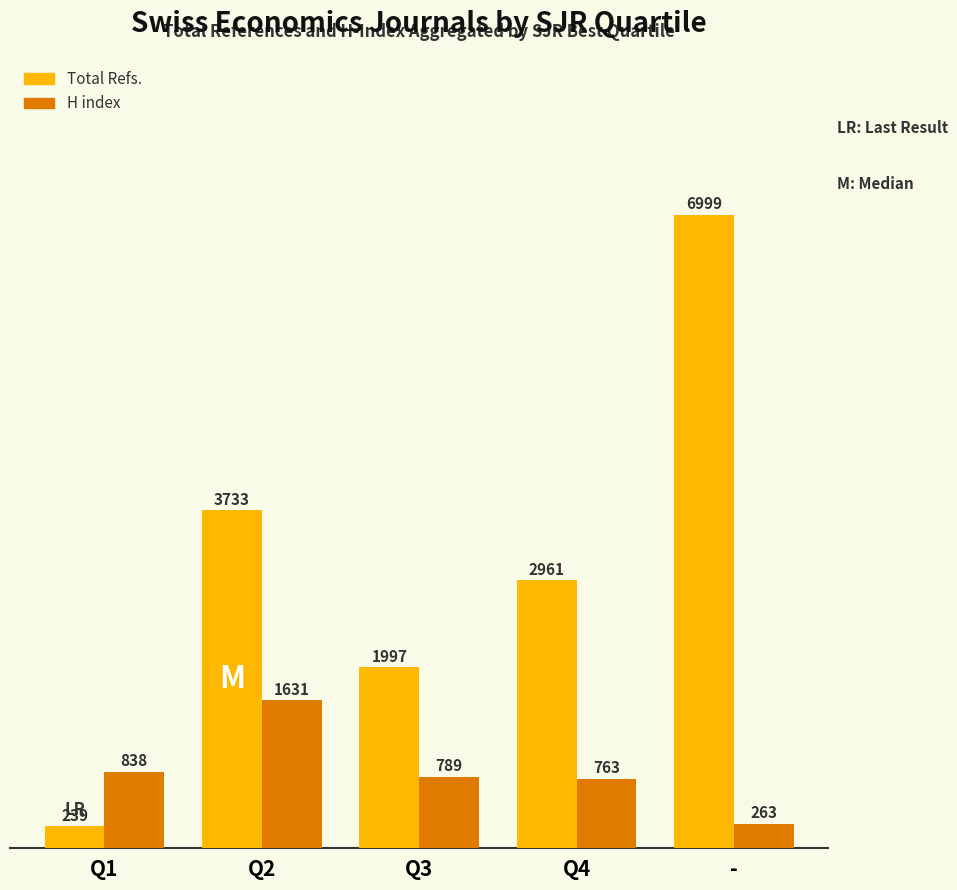

Count the number of data series in this chart.

2